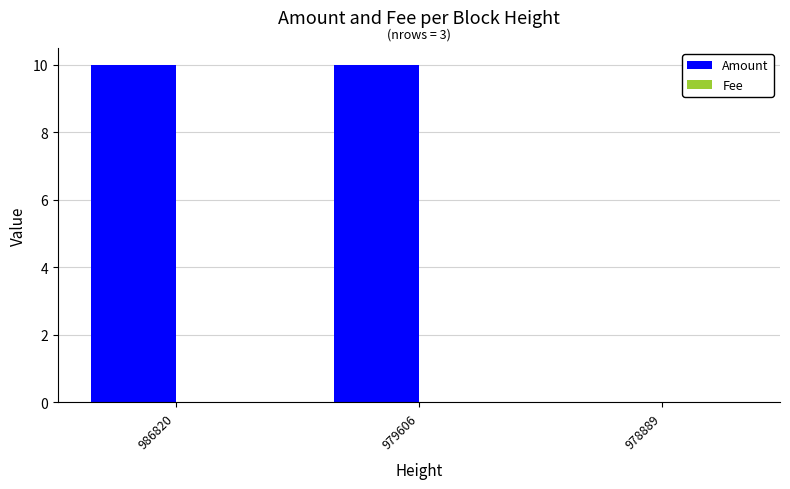

How many series are shown in this chart?

2